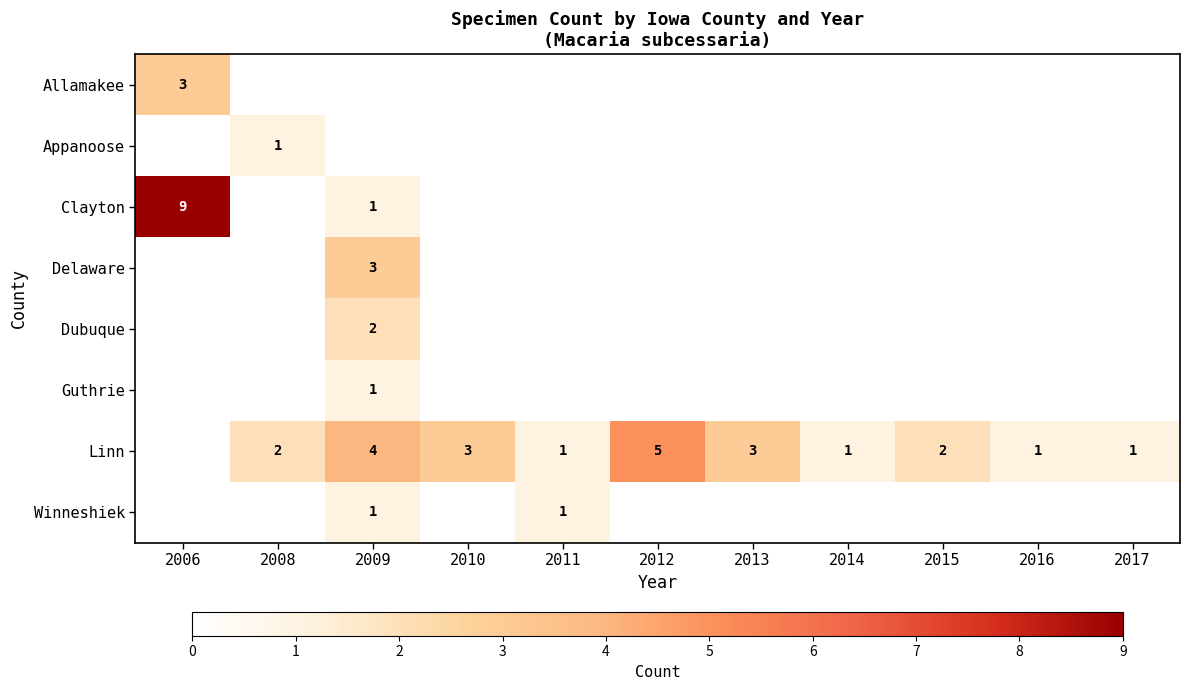

What is the spread (max minus min) of values at 2015?

2